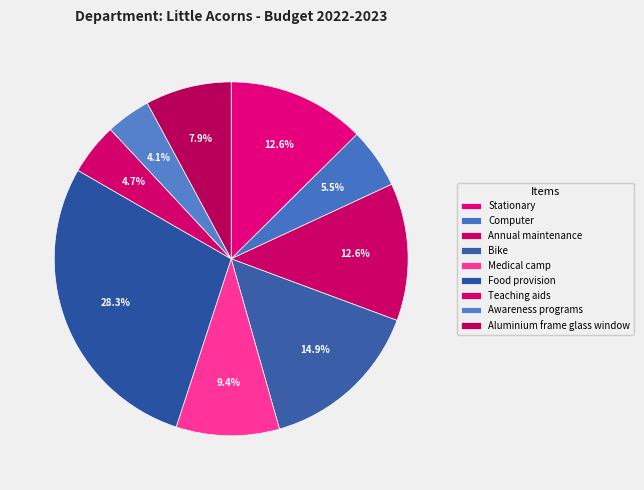

Which slice is the smallest?

Awareness programs